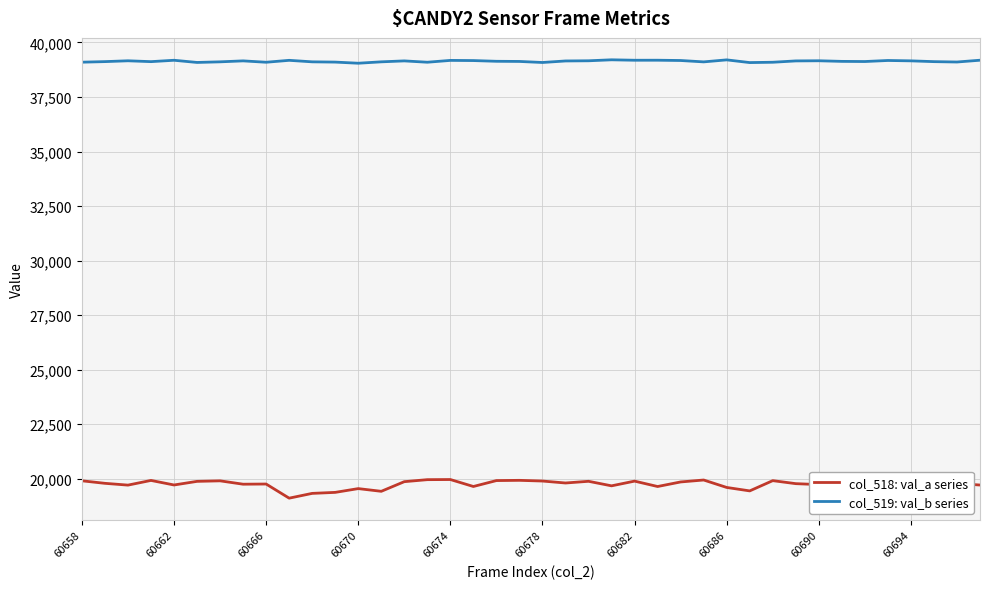

Which series has the largest total across all categories?

col_519: val_b series